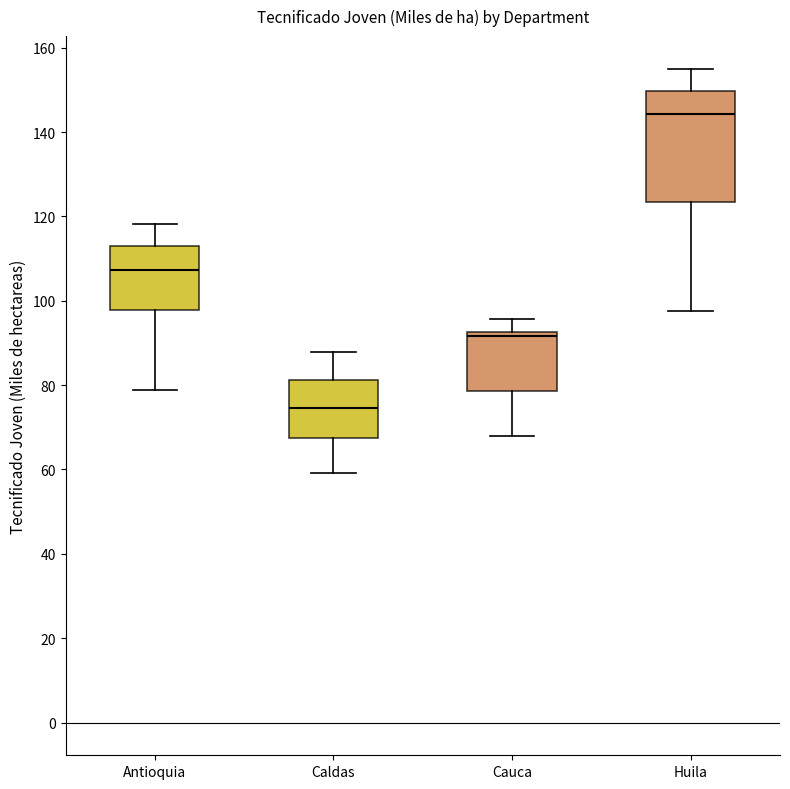

Reading left to right, transcribe this box plot: for each box, give where its median line is, the range the box spans, and where its two whiskers end, as read against the y-axis. The values are not printed on the chart, so give them approximately, as read against the axis.

Antioquia: median 108, box 98 to 112, whiskers 78 to 118
Caldas: median 74, box 68 to 82, whiskers 60 to 88
Cauca: median 92 (just below the box's upper edge), box 78 to 92, whiskers 68 to 96
Huila: median 144, box 124 to 150, whiskers 98 to 154